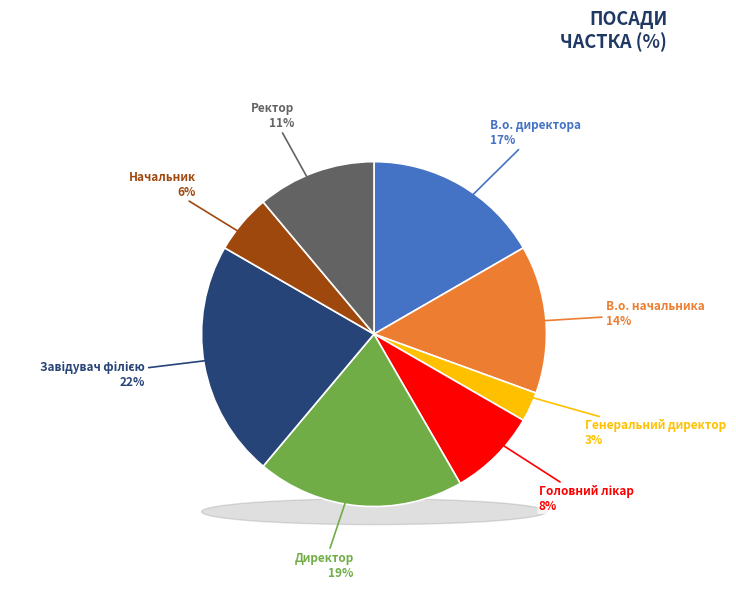

How many segments does this pie chart have?

8